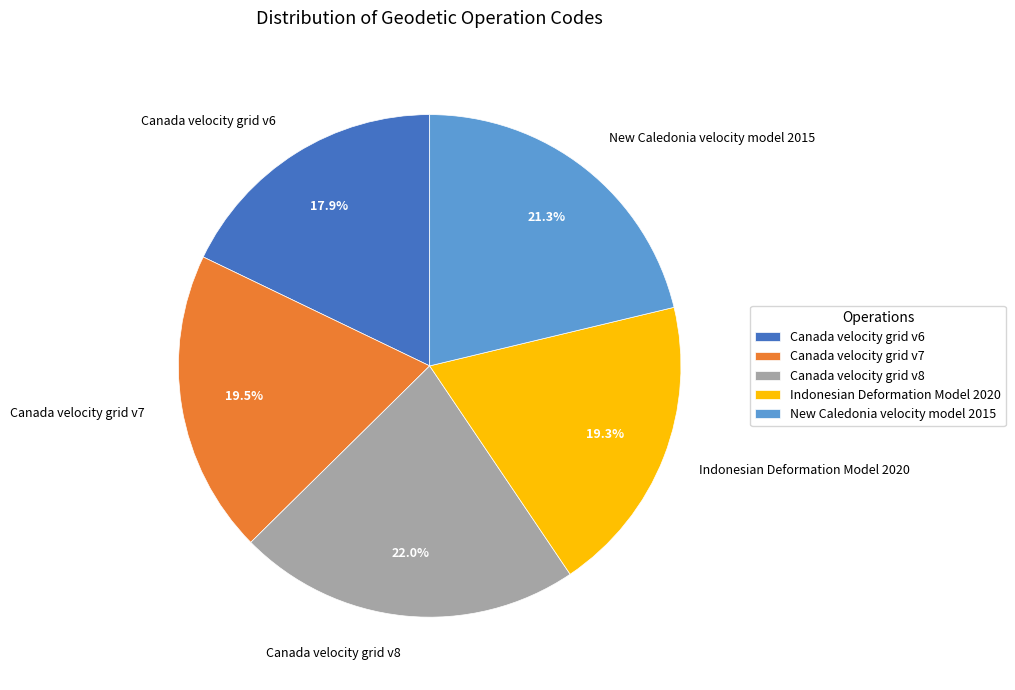

Which has a higher value, New Caledonia velocity model 2015 or Indonesian Deformation Model 2020?

New Caledonia velocity model 2015